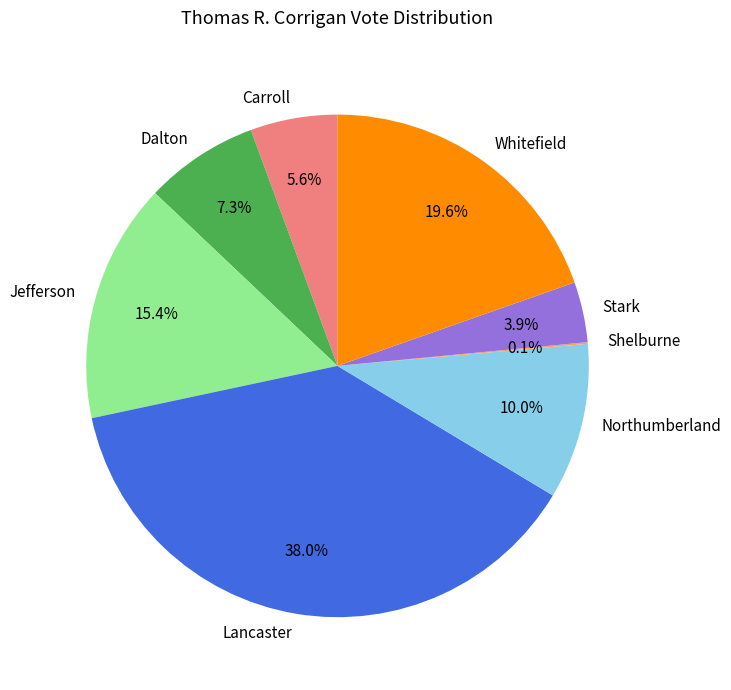

What percentage is the Stark slice, to the nearest percent?

4%